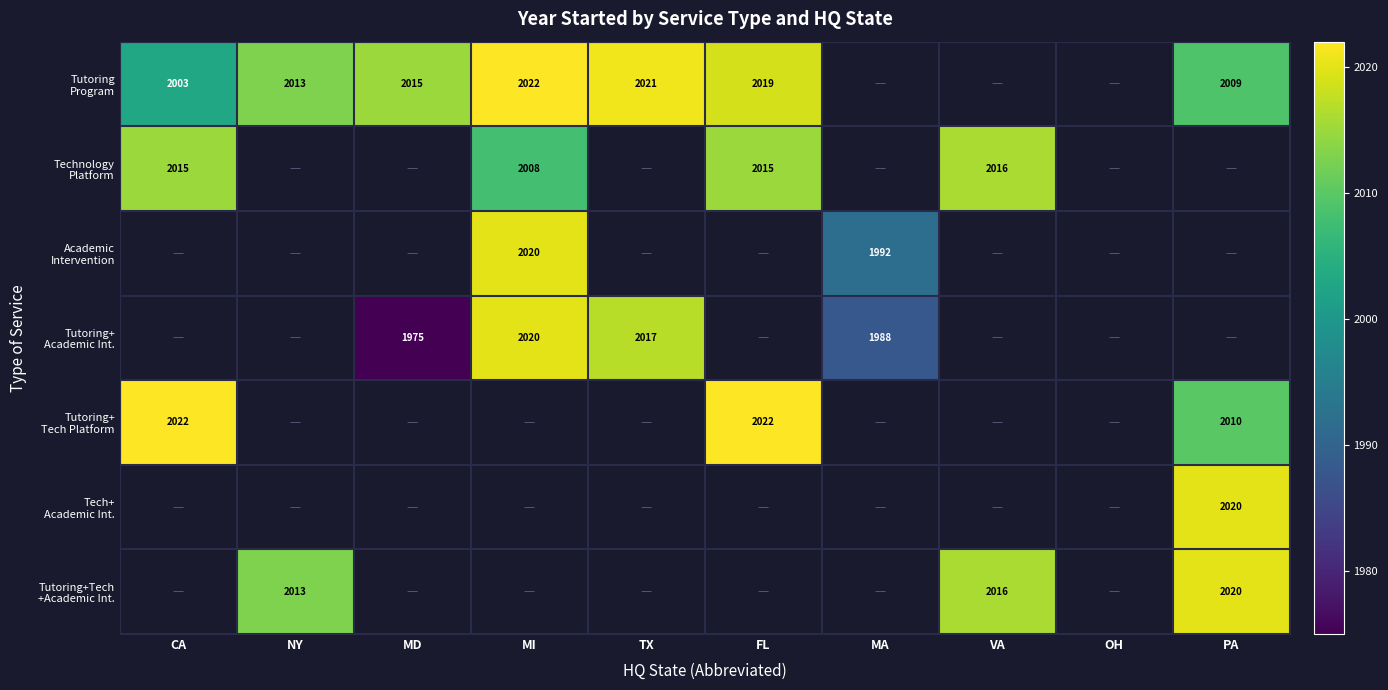

The value of Tutoring Program at CA is 1379.9. True or false?

False